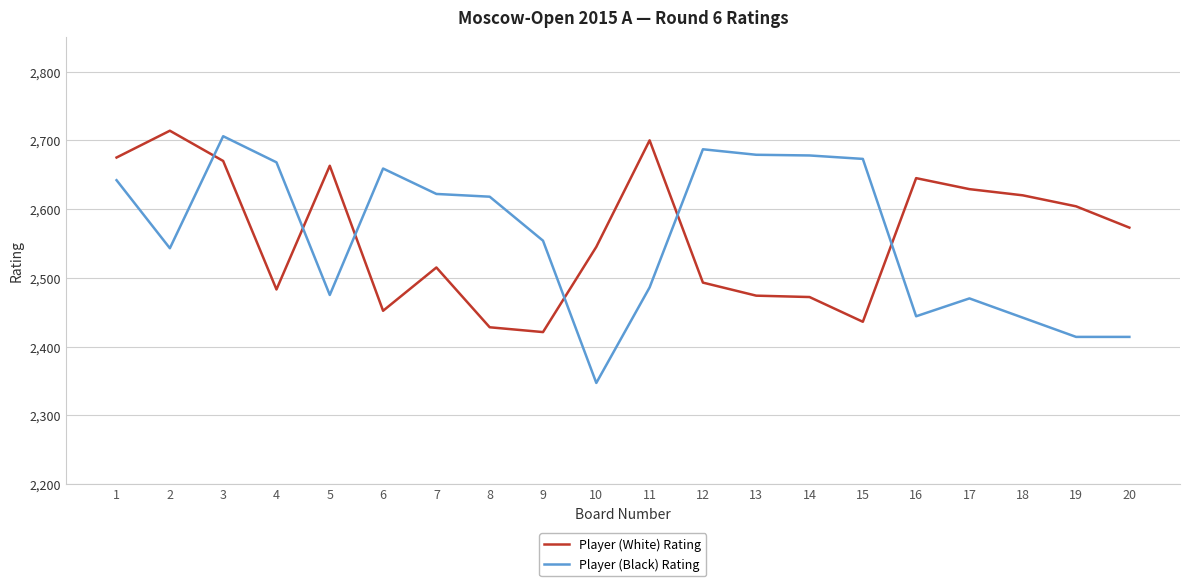

What is the spread (max minus min) of values at 7?

107